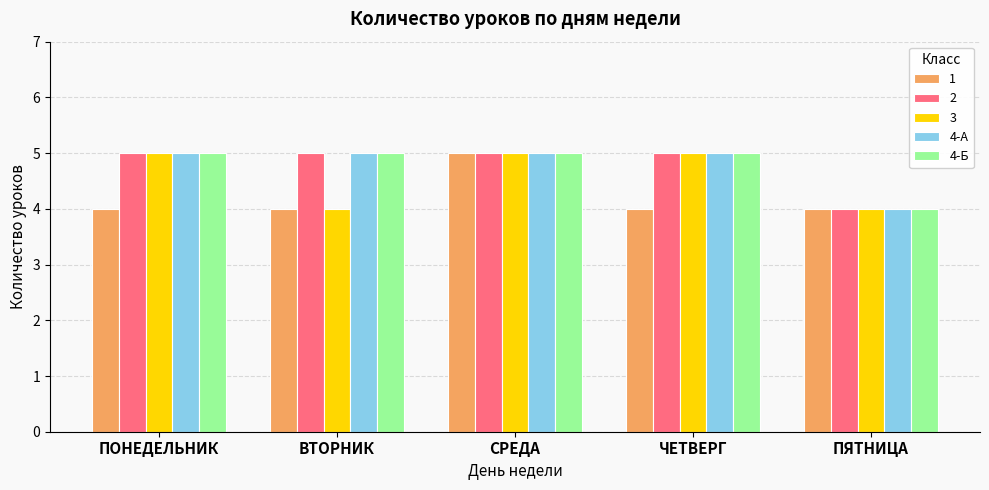

Is it true that 3 equals 5 at СРЕДА?

True